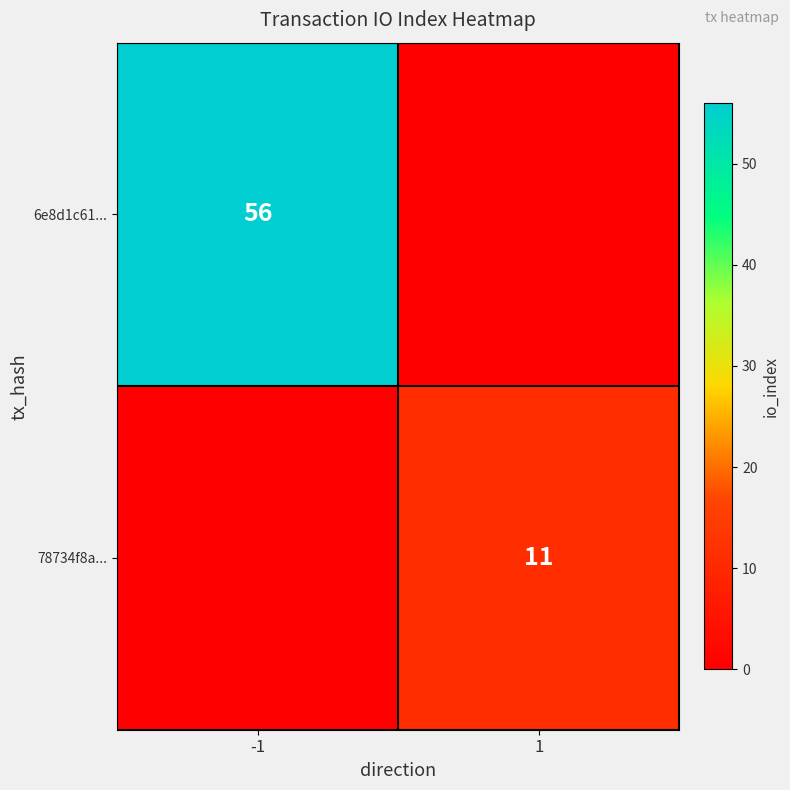

Is the value of 78734f8a... at 1 greater than the value of 6e8d1c61... at -1?

No